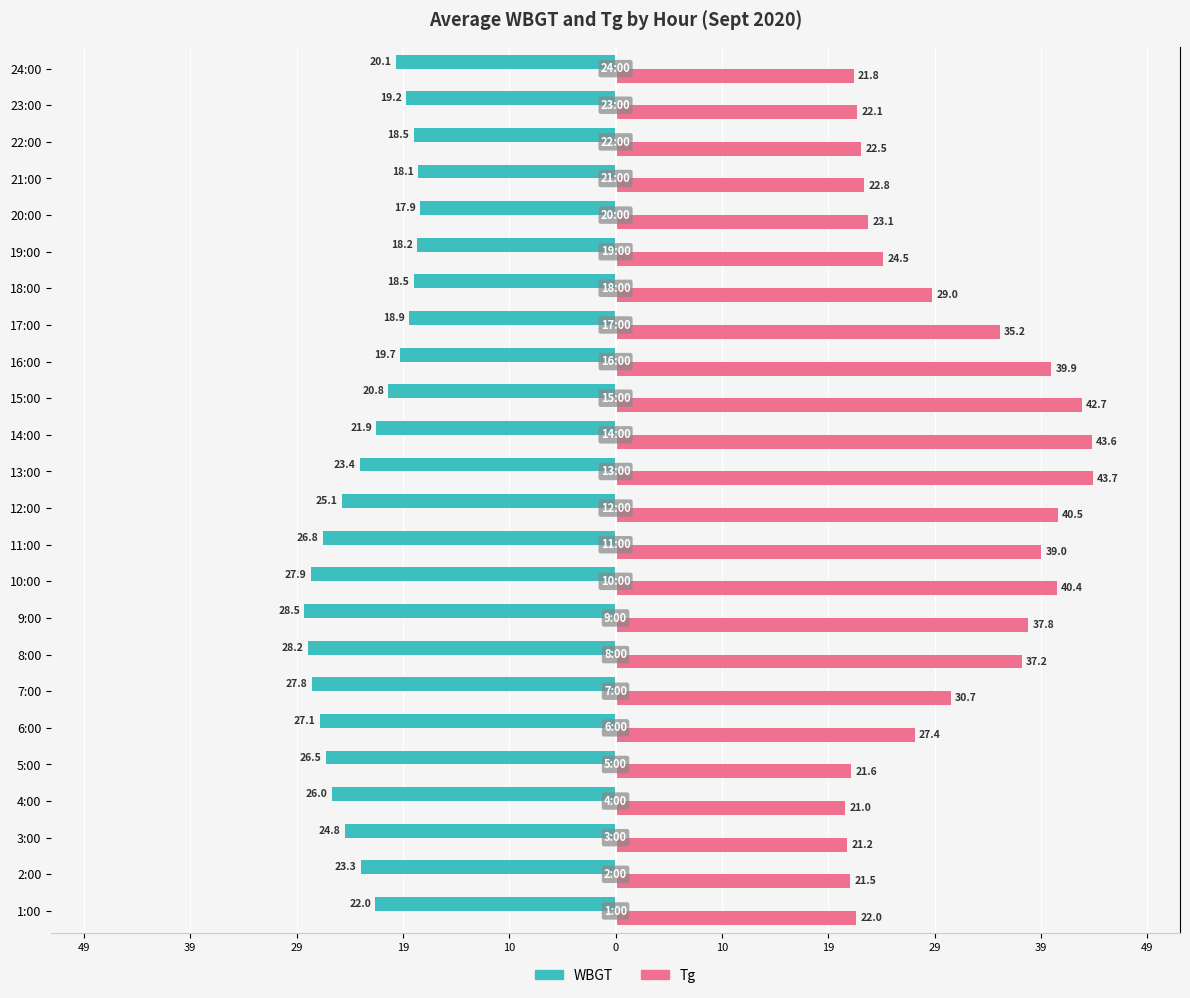

What are all the series names shown in the legend?

WBGT, Tg